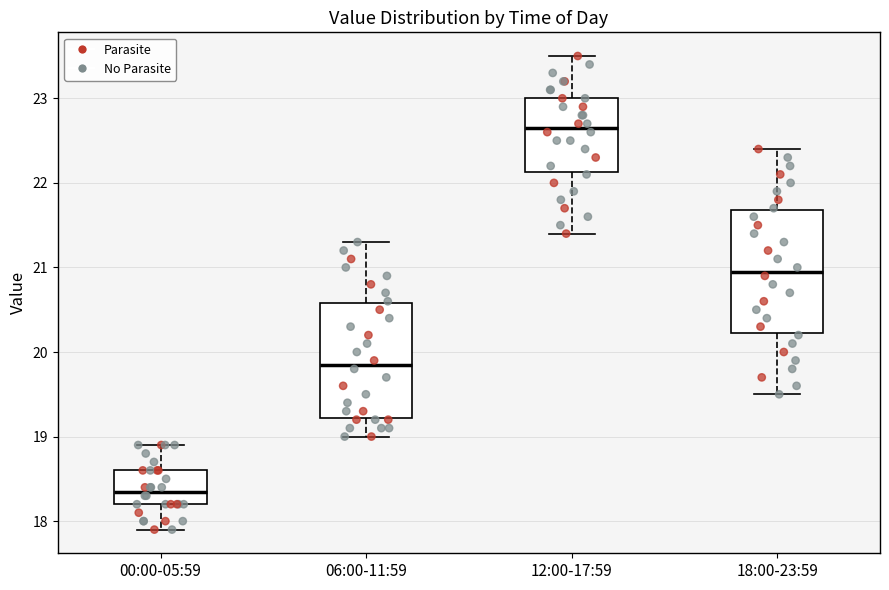

Reading left to right, read every box against the y-axis: the position of its median line, the range the box covers, and the ends of its whiskers. The values are not printed on the chart, so give them approximately, as read against the axis.

00:00-05:59: median 18.4, box 18.2 to 18.6, whiskers 17.9 to 18.9
06:00-11:59: median 19.9, box 19.2 to 20.6, whiskers 19.0 to 21.3
12:00-17:59: median 22.7, box 22.1 to 23.0, whiskers 21.4 to 23.5
18:00-23:59: median 21.0, box 20.2 to 21.7, whiskers 19.5 to 22.4